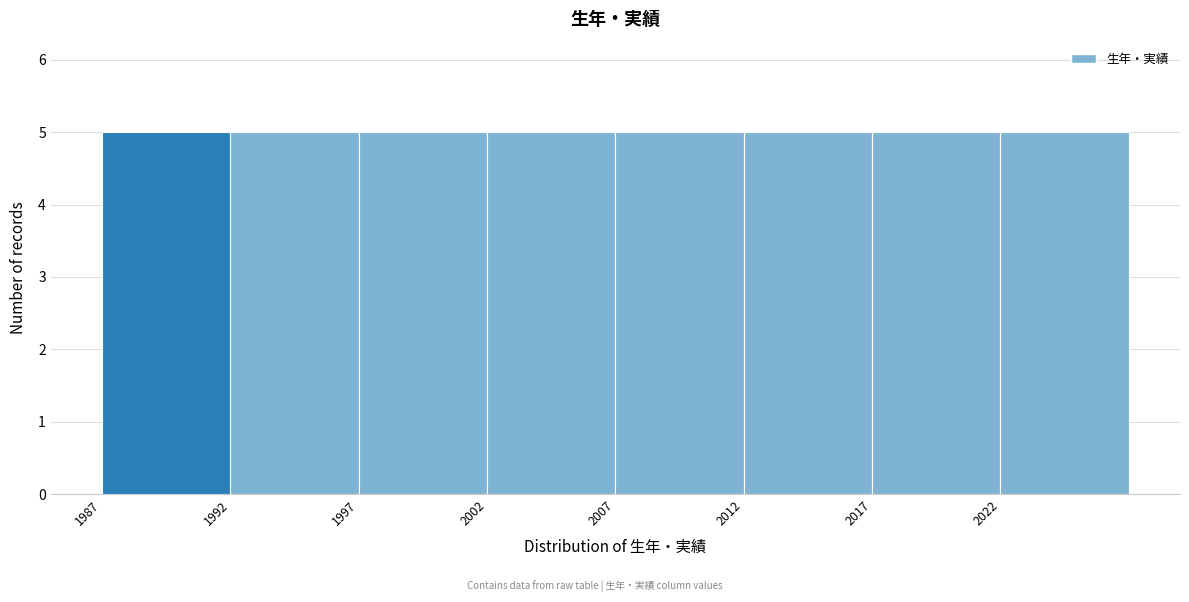

Reading left to right, transcribe this chart: for each bar, give the range it covers on the x-axis and its height. The values are not printed on the chart, so give them approximately, as read against the axis.

1987 to 1992: 5
1992 to 1997: 5
1997 to 2002: 5
2002 to 2007: 5
2007 to 2012: 5
2012 to 2017: 5
2017 to 2022: 5
2022 to 2027: 5